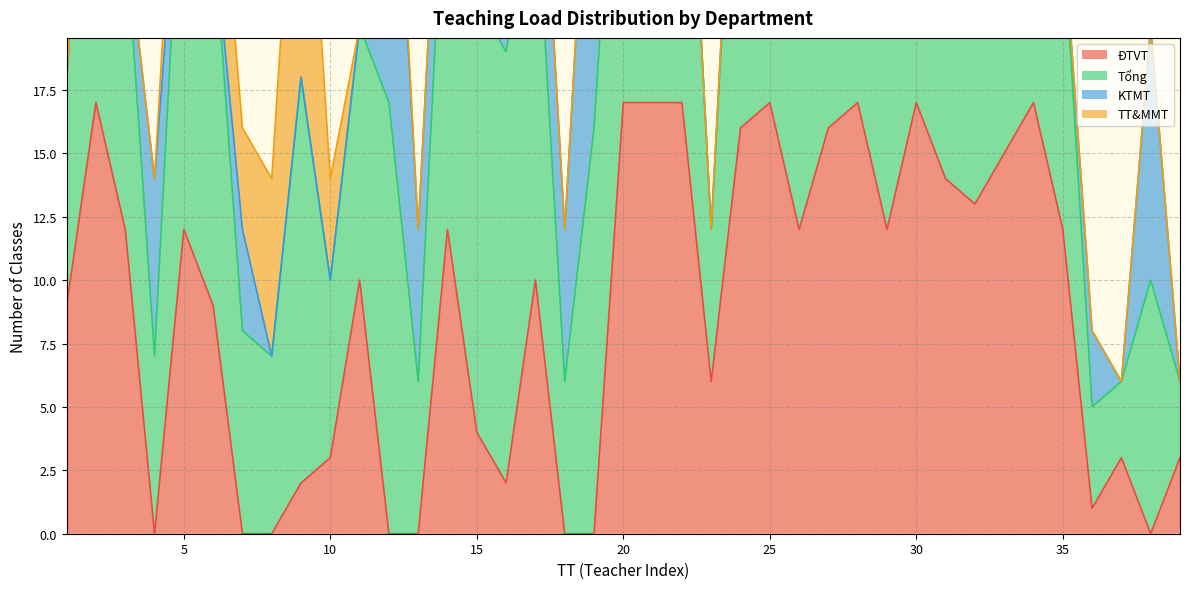

What is the sum of the ĐTVT values at 31 and 10?

17